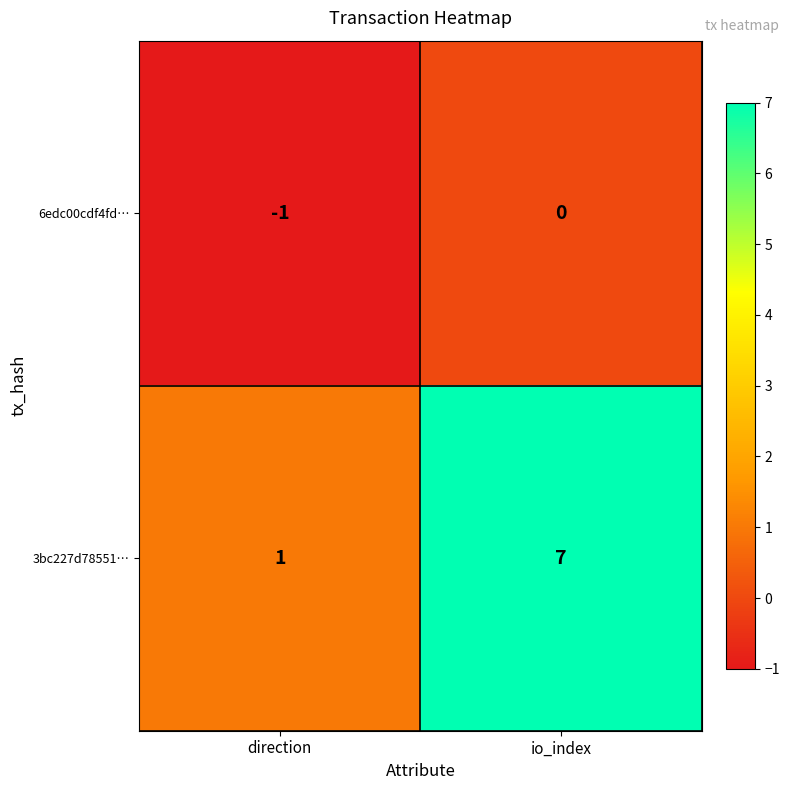

List the series in order of their overall mean, lowest first.

6edc00cdf4fd…, 3bc227d78551…